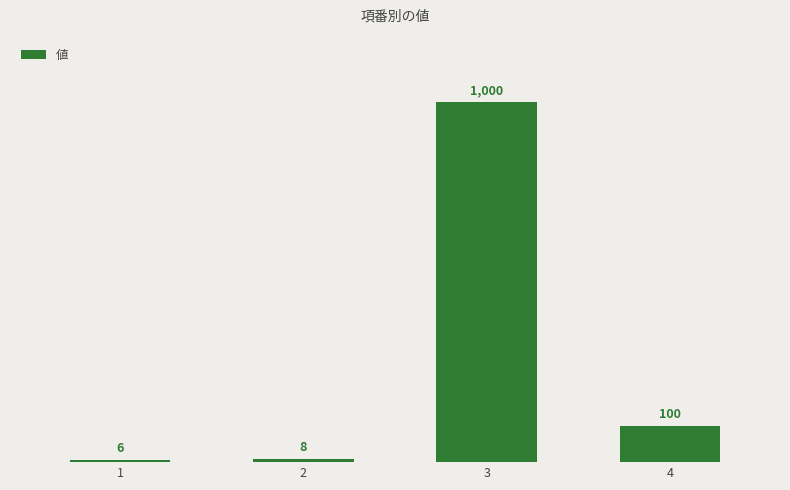

What is the value of the 1st bar from the left?

6